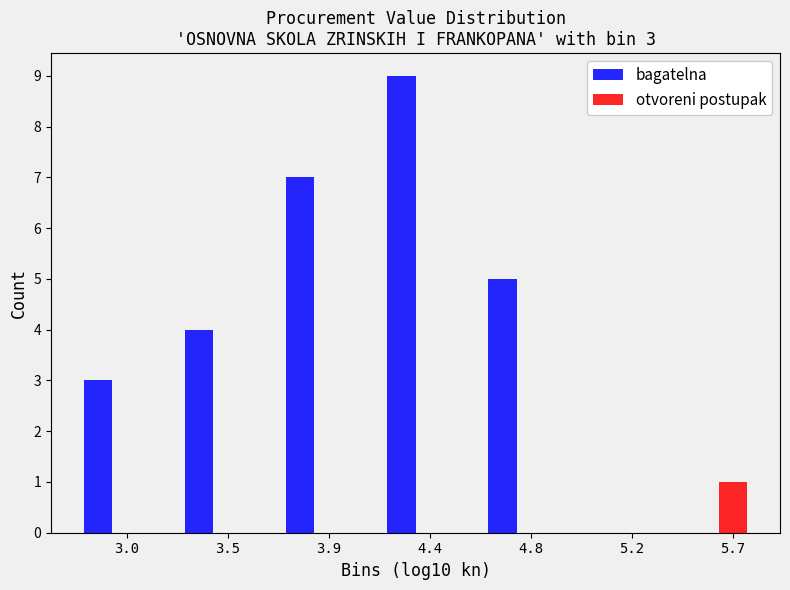

Which series changed the most between 3.0 and 3.5?

bagatelna